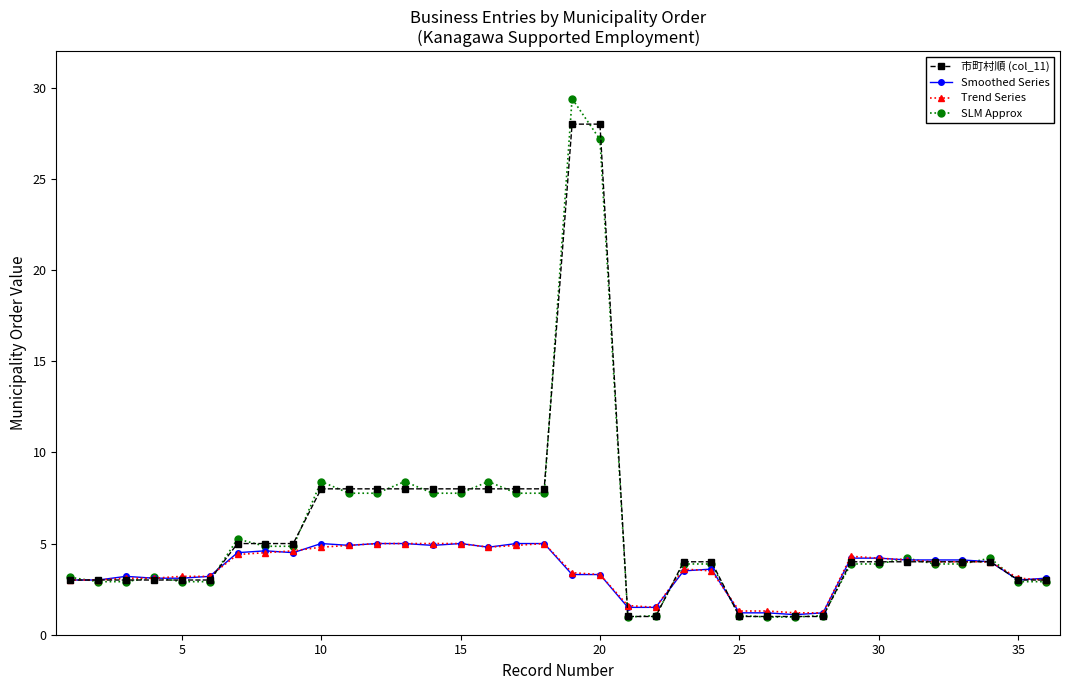

How many lines are shown in the chart?

4